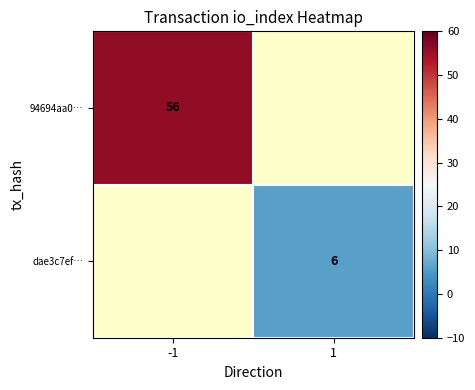

Is it true that dae3c7ef… equals 3 at 1?

False